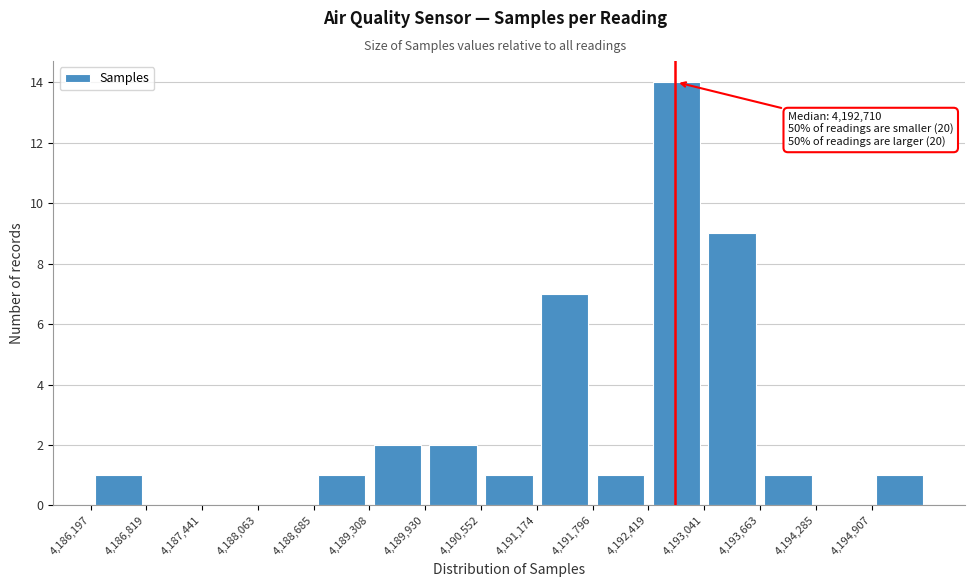

Which range on the x-axis has the tallest bar?

4192400 to 4193000